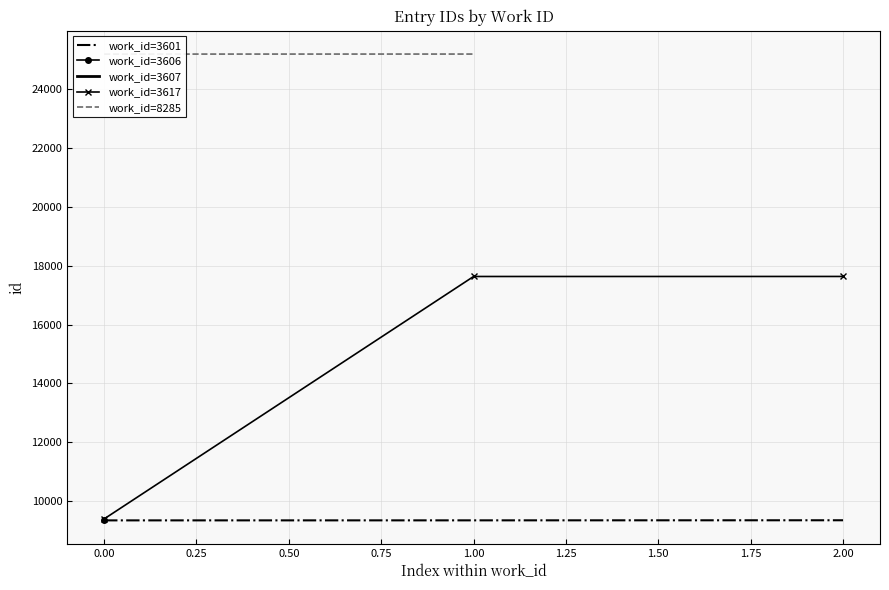

Is it true that work_id=3601 equals 13790 at 0.00?

False